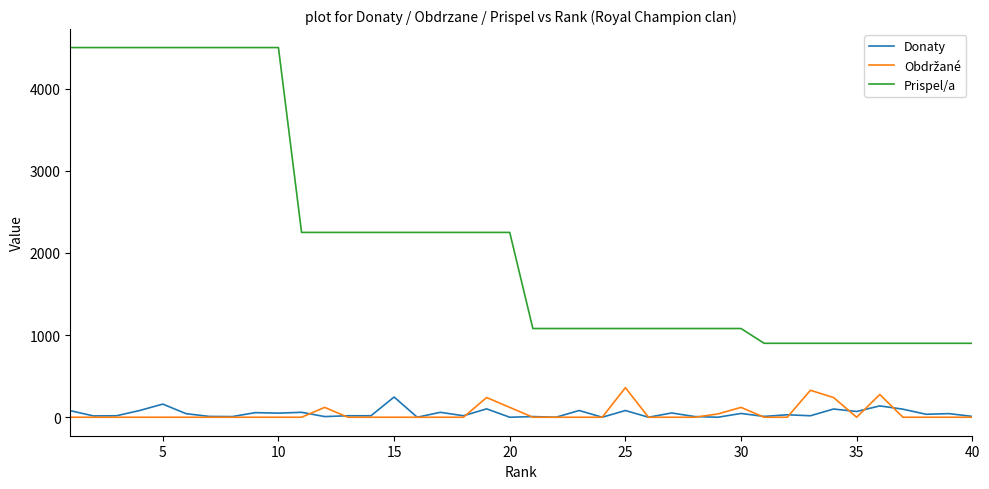

Which series has the largest total across all categories?

Prispel/a